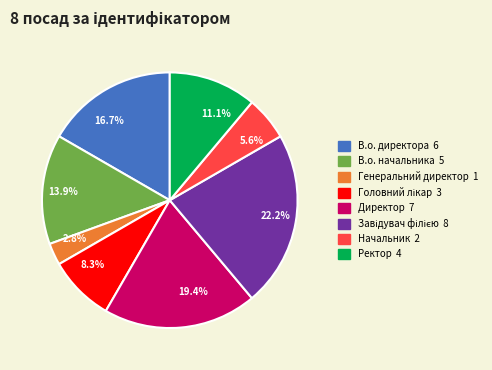

What is the ratio of the value at Директор to the value at В.о. начальника?

1.4